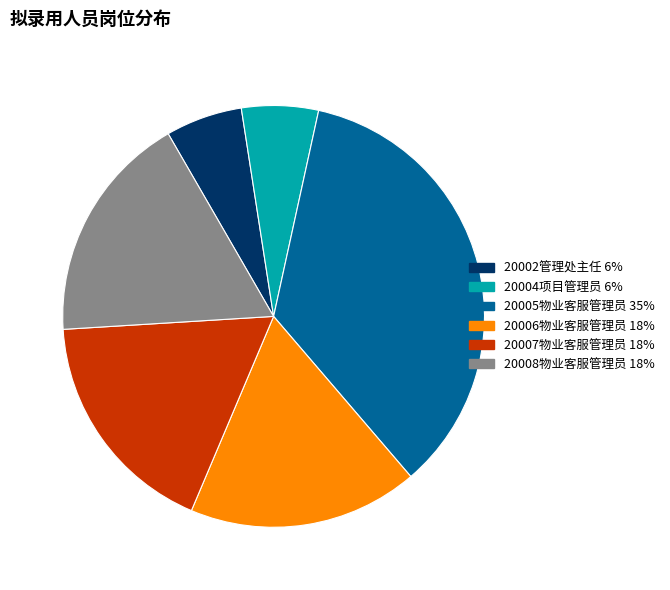

Which slice is the largest?

20005物业客服管理员